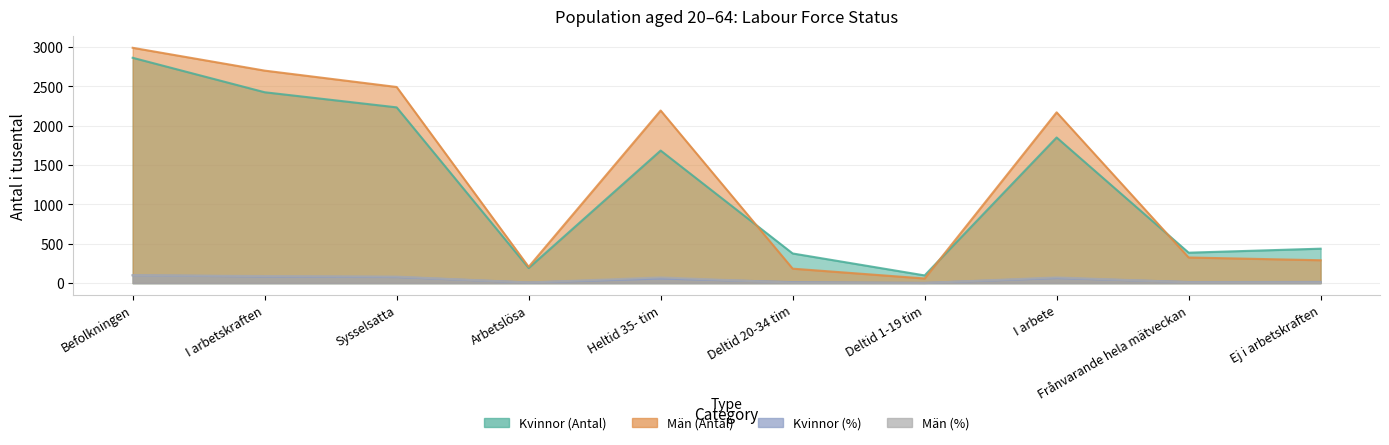

How many values in the Män (%) series are below 73?

5